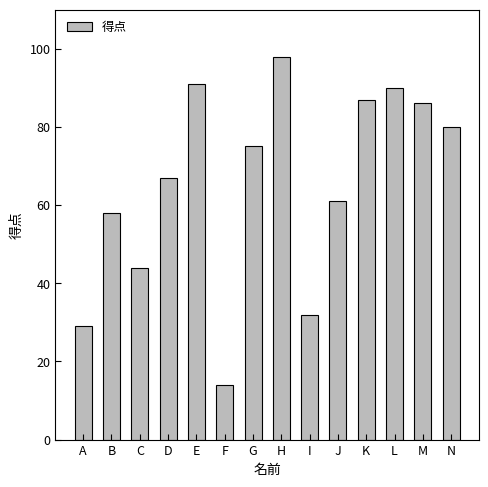

What is the value of the 1st bar from the left?

29